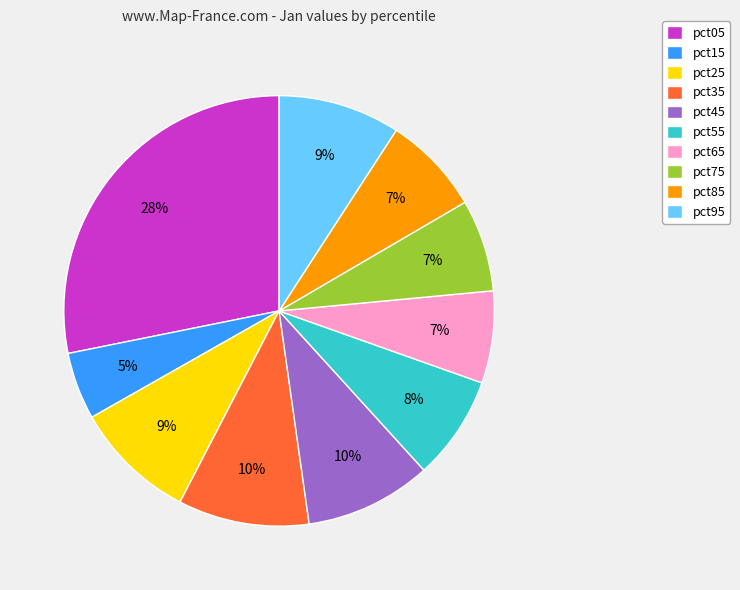

Is it true that pct25 is 18% of the pie?

False